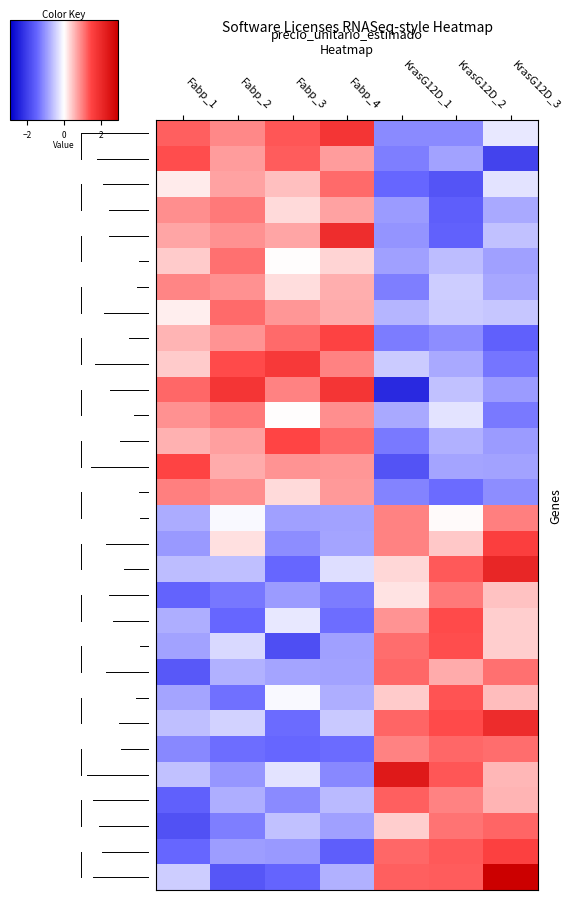

At how many categories does at least one series exceed 2?

2